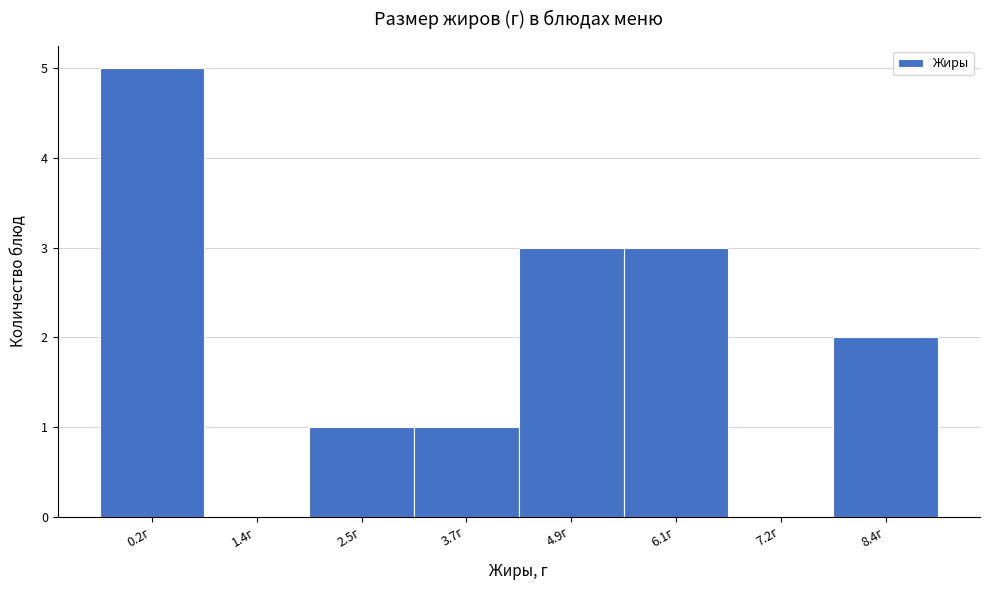

Reading left to right, list all the values displayed in this chart.

0.2г=5	1.4г=0	2.5г=1	3.7г=1	4.9г=3	6.1г=3	7.2г=0	8.4г=2